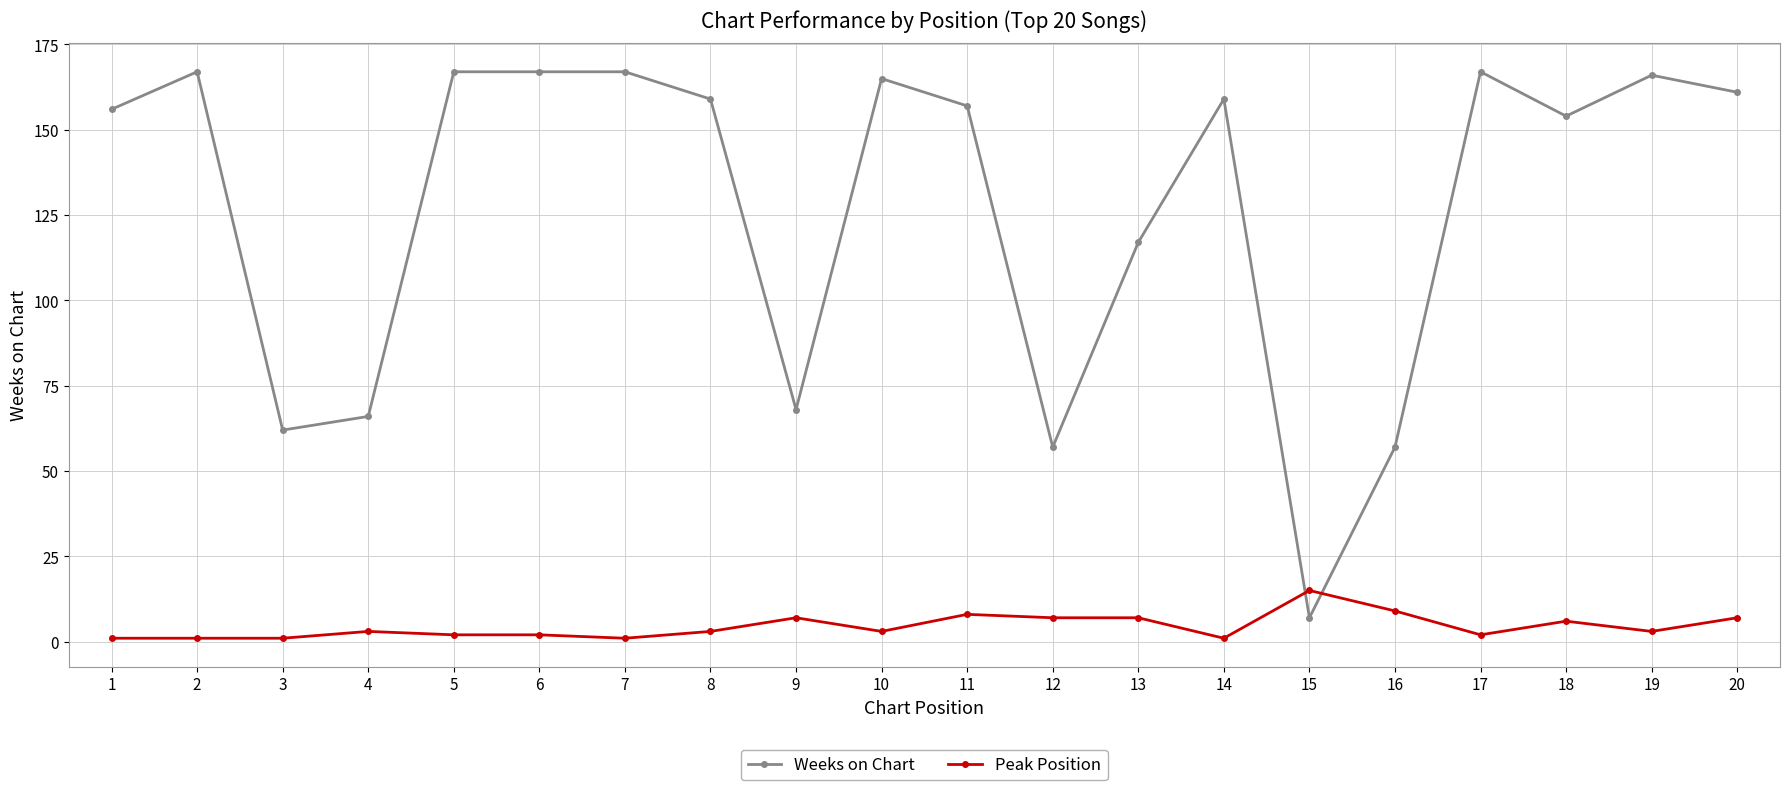

Between 8 and 15, which series saw the biggest shift?

Weeks on Chart